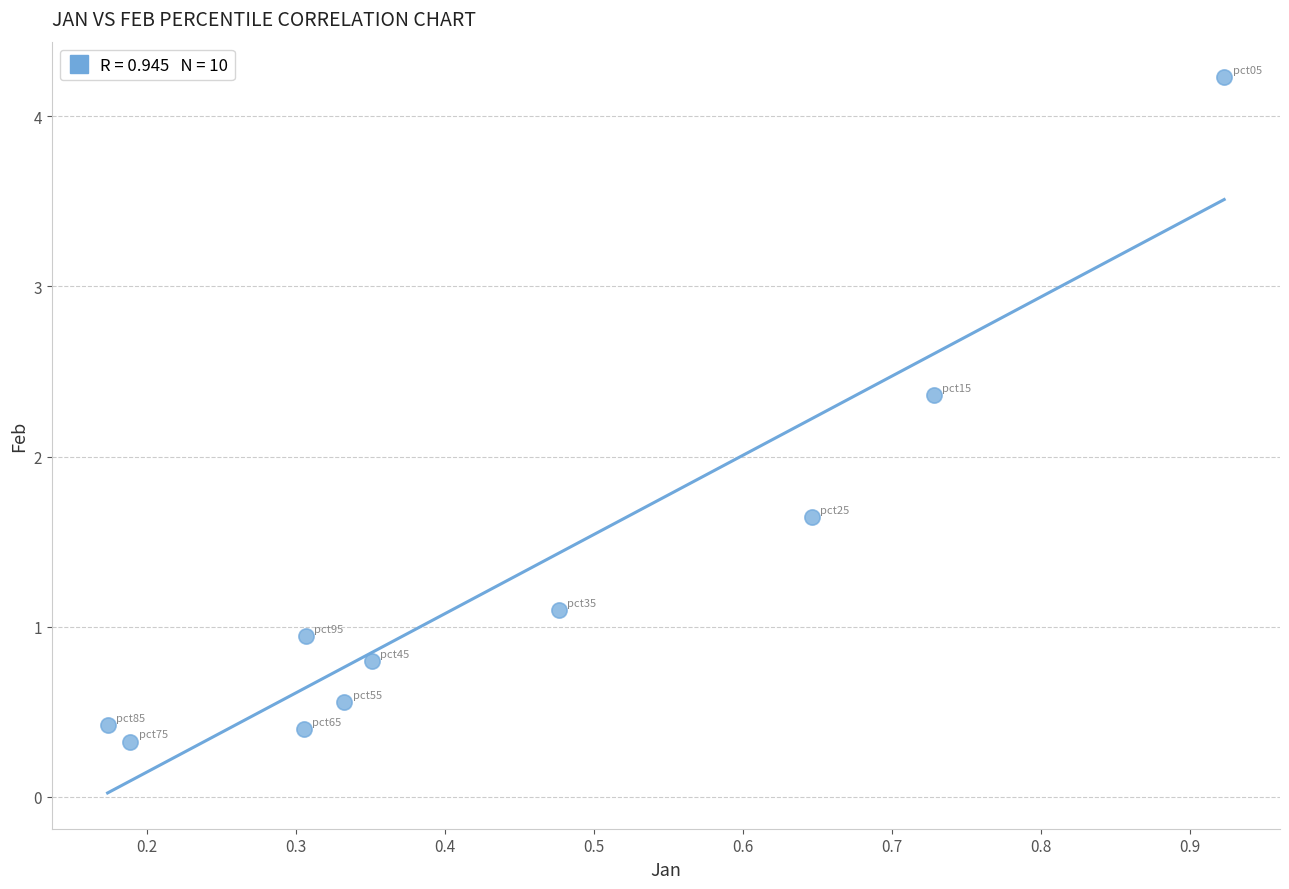

What is the average X value?

0.4